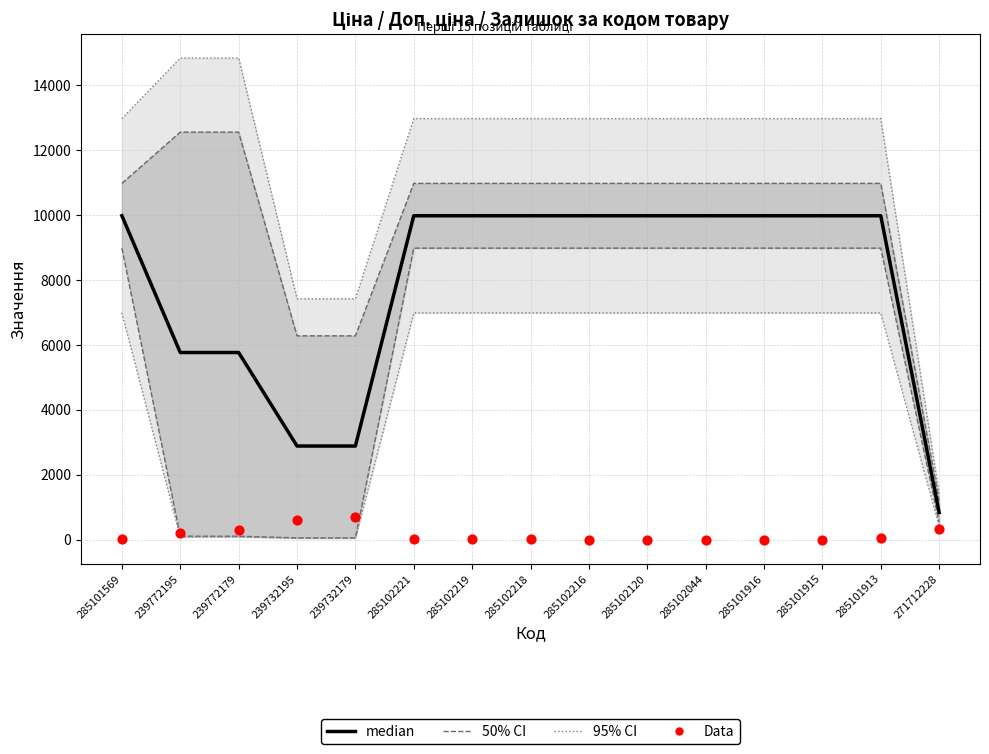

At which category is the sum across all series the highest?

285101913